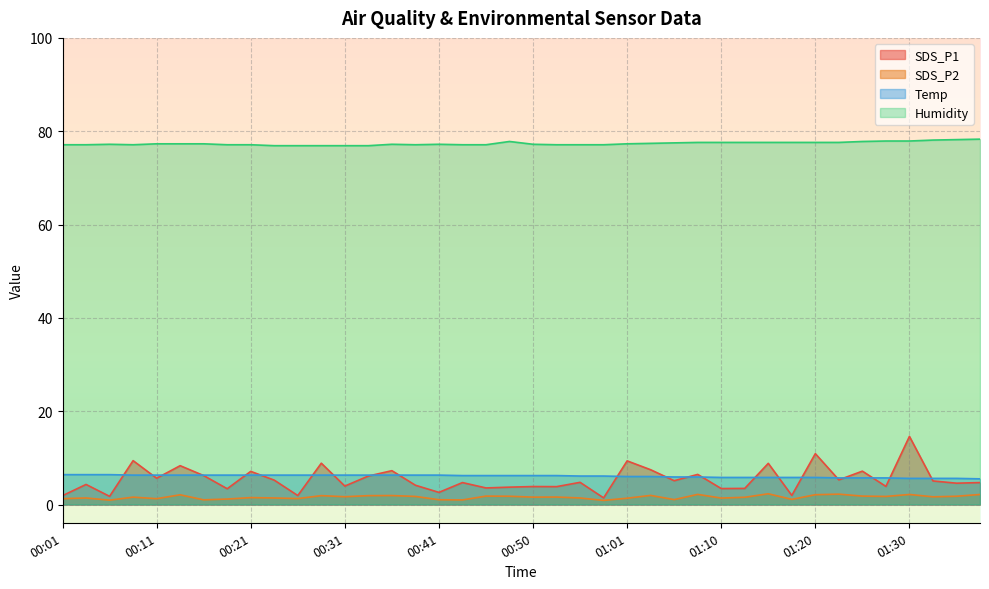

True or false: SDS_P2 has a value of 1.0 at 00:43.

True